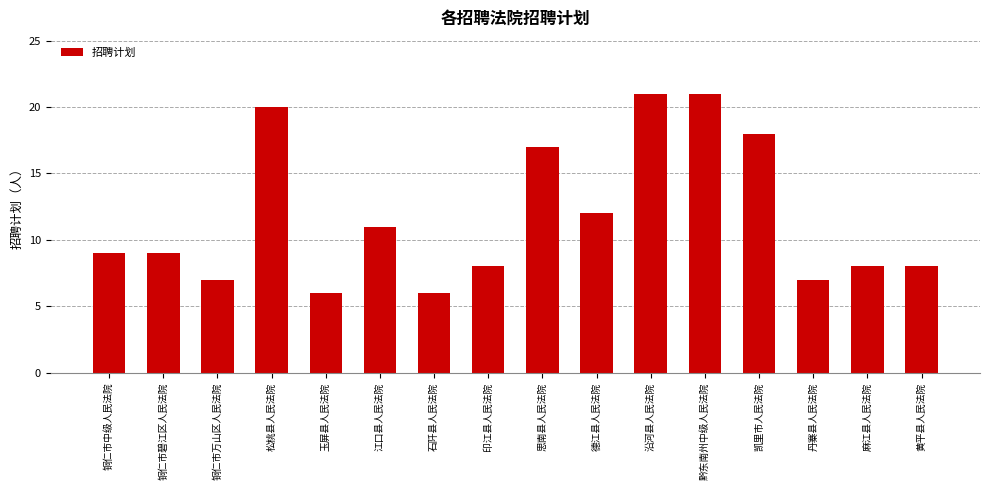

What is the maximum value shown in the chart?

21